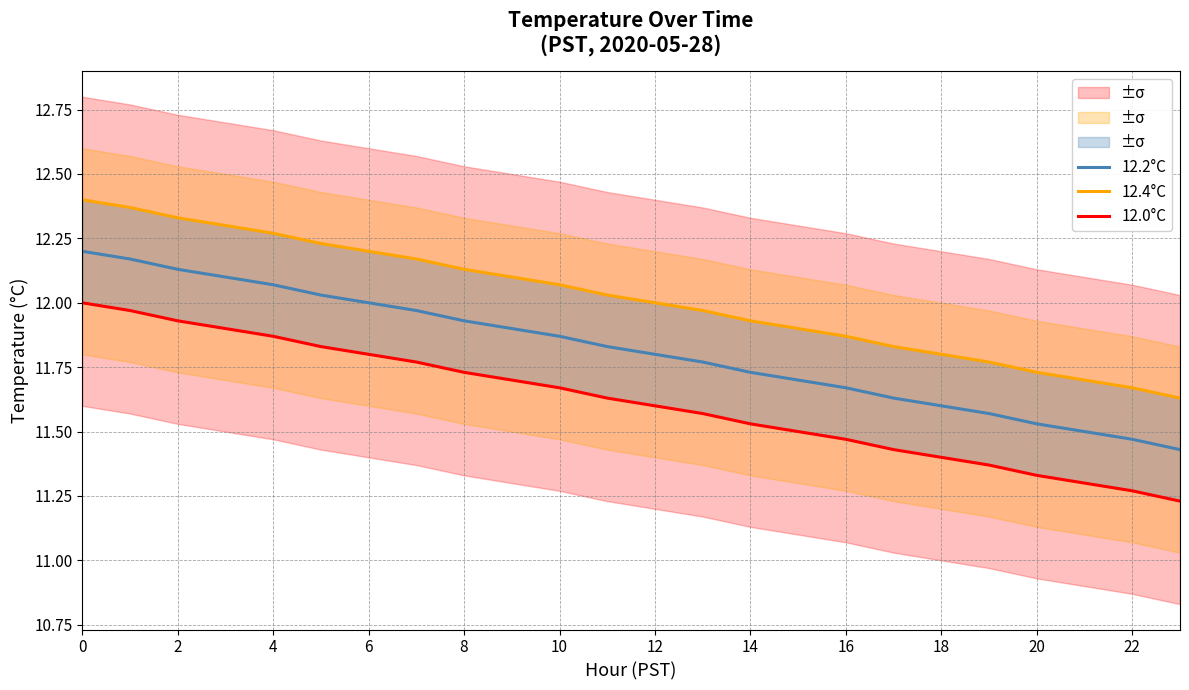

What is the total value across all series at 23?

34.3